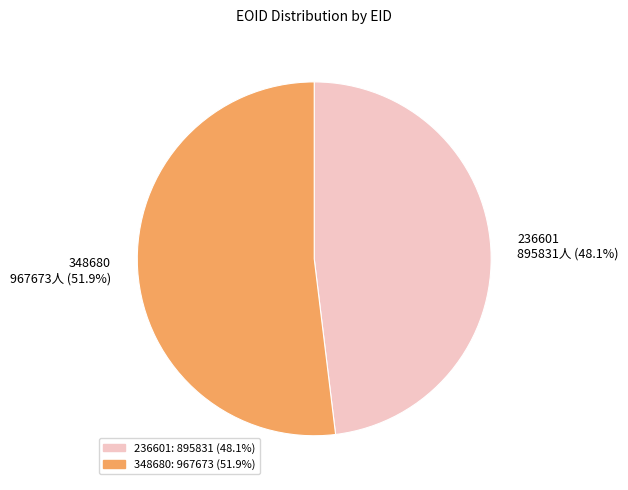

Do 236601 and 348680 together represent more than half of the pie?

Yes